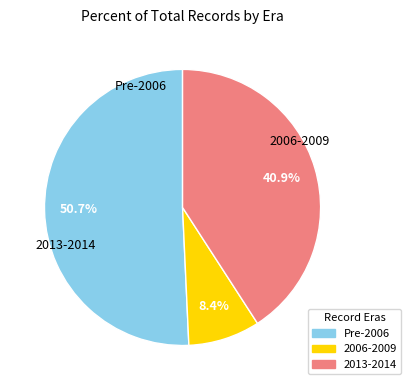

Is there a majority slice in this chart?

Yes